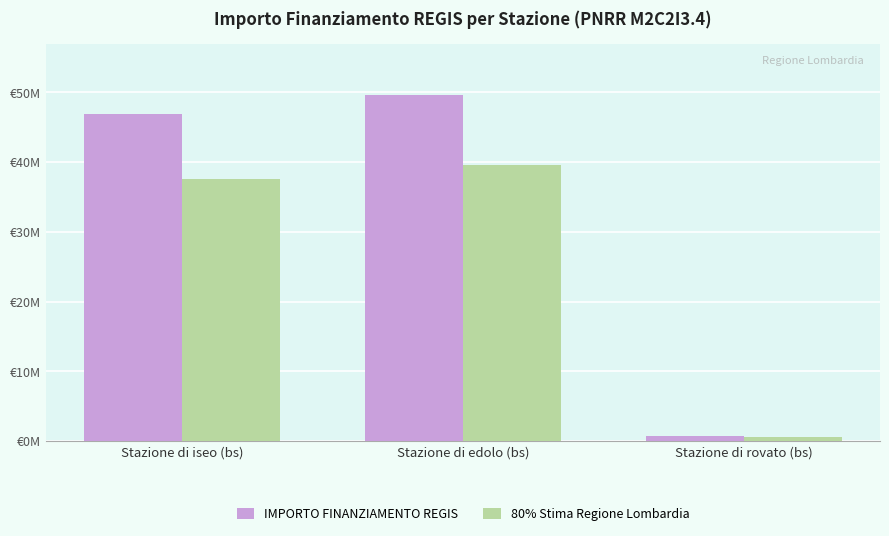

What are all the series names shown in the legend?

IMPORTO FINANZIAMENTO REGIS, 80% Stima Regione Lombardia